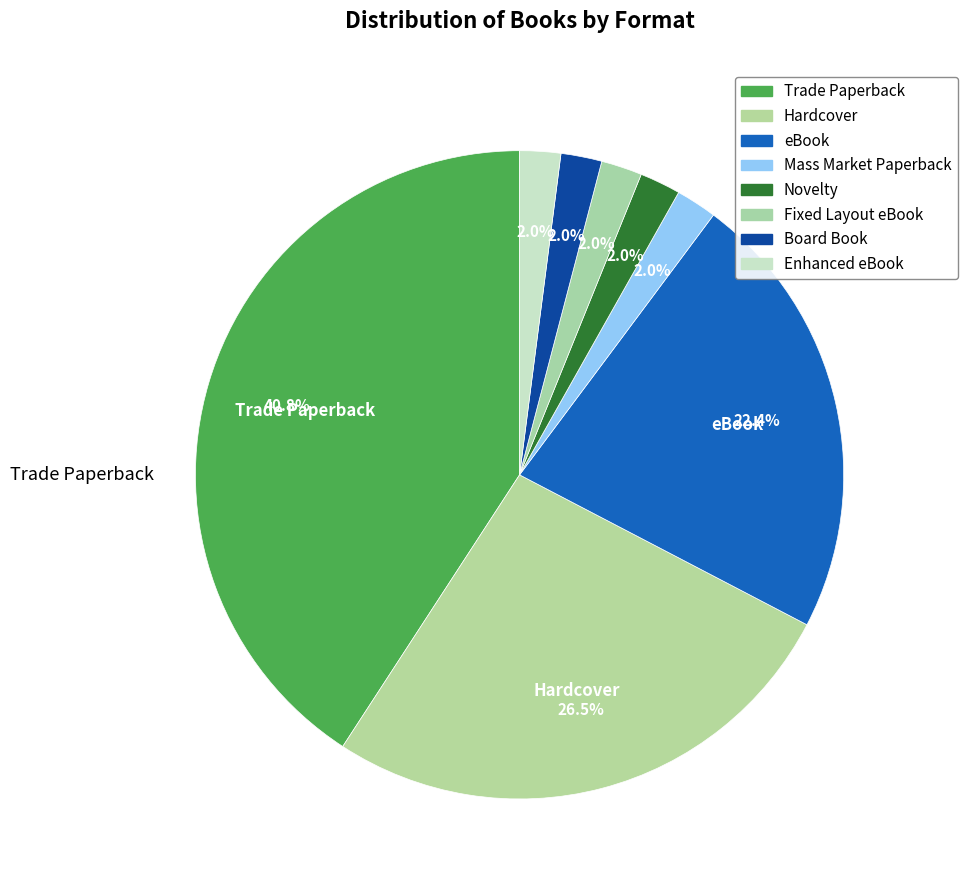

What is the largest slice in the pie chart?

Trade Paperback